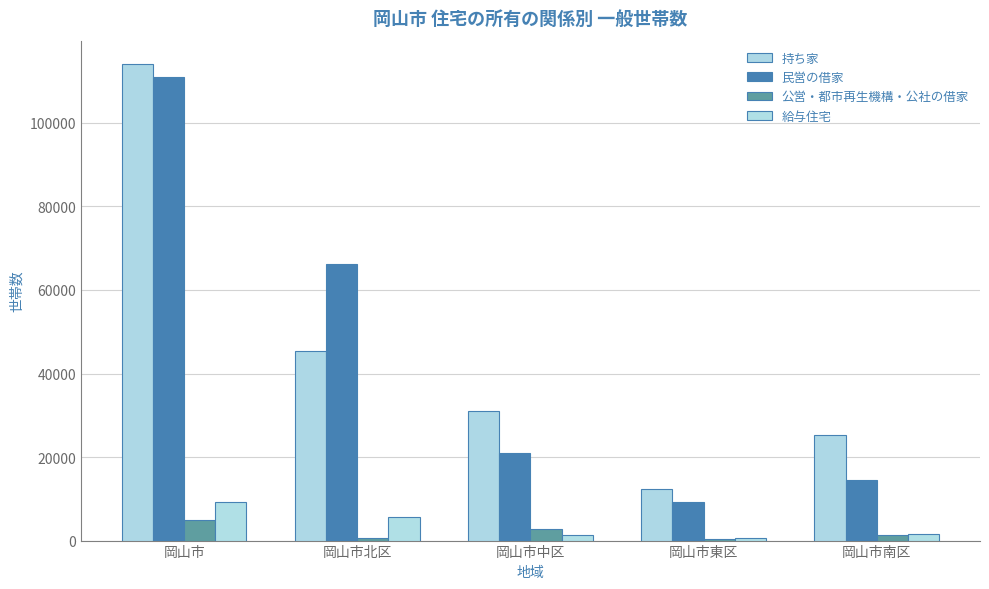

Reading left to right, what are all the values shown in this chart?

持ち家: 岡山市=113990	岡山市北区=45345	岡山市中区=30967	岡山市東区=12432	岡山市南区=25246
民営の借家: 岡山市=110948	岡山市北区=66263	岡山市中区=20987	岡山市東区=9234	岡山市南区=14464
公営・都市再生機構・公社の借家: 岡山市=5023	岡山市北区=690	岡山市中区=2710	岡山市東区=342	岡山市南区=1281
給与住宅: 岡山市=9336	岡山市北区=5750	岡山市中区=1428	岡山市東区=588	岡山市南区=1570